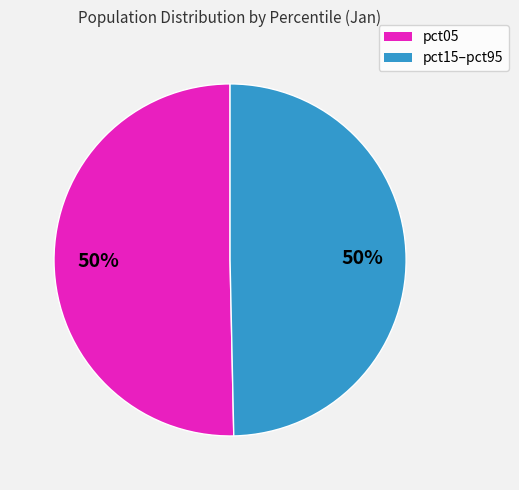

How many segments does this pie chart have?

2